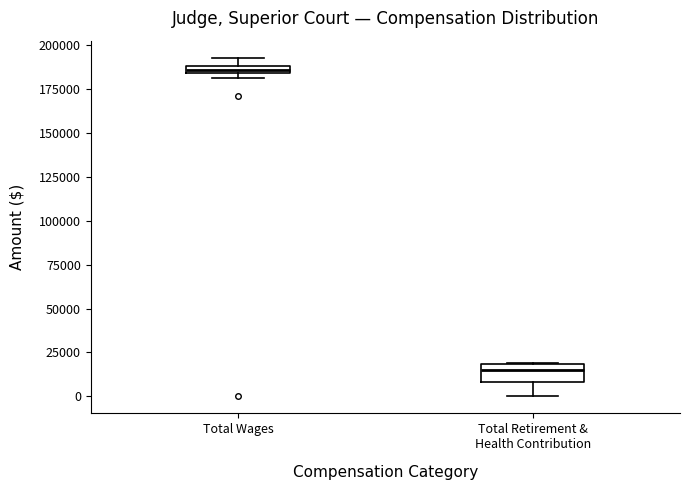

Which box has the lowest median line?

Total Retirement & Health Contribution